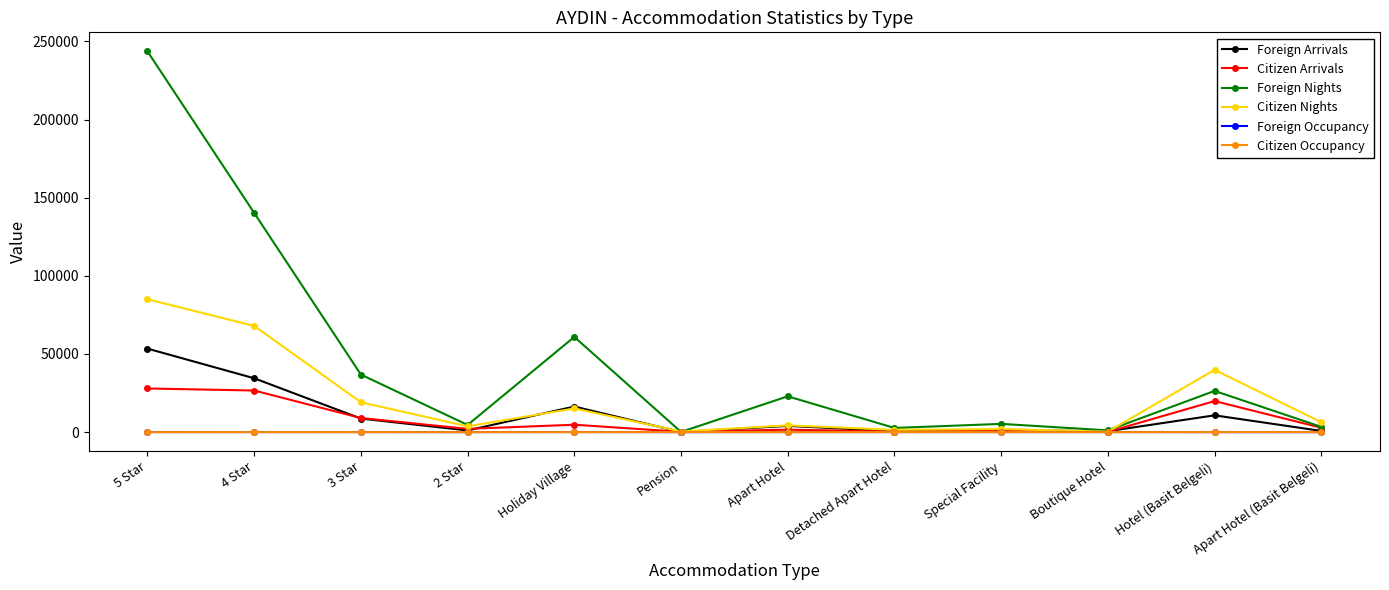

Read the Foreign Occupancy value at 2 Star.

23.1